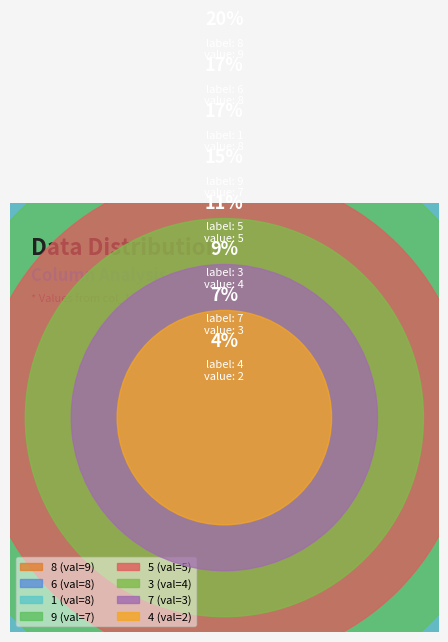

Does 3 represent more than half of the total?

No